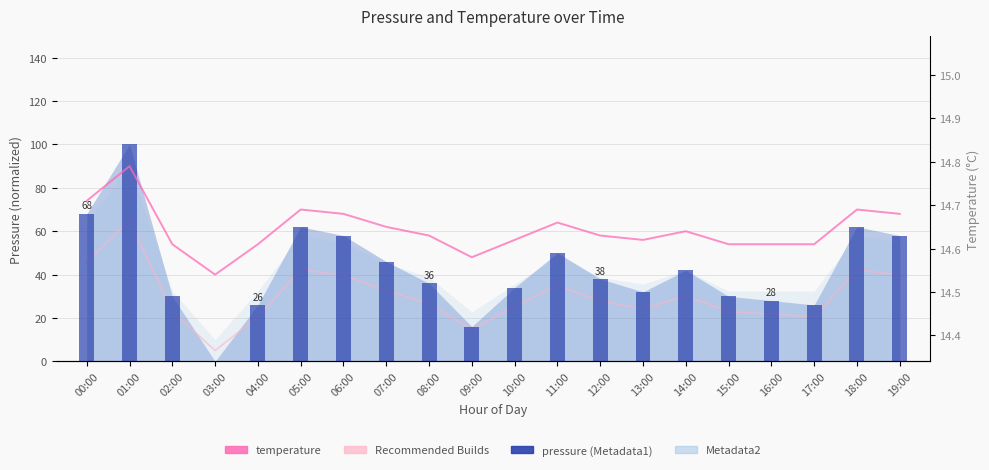

Which series has the largest total across all categories?

Metadata1 (pressure)